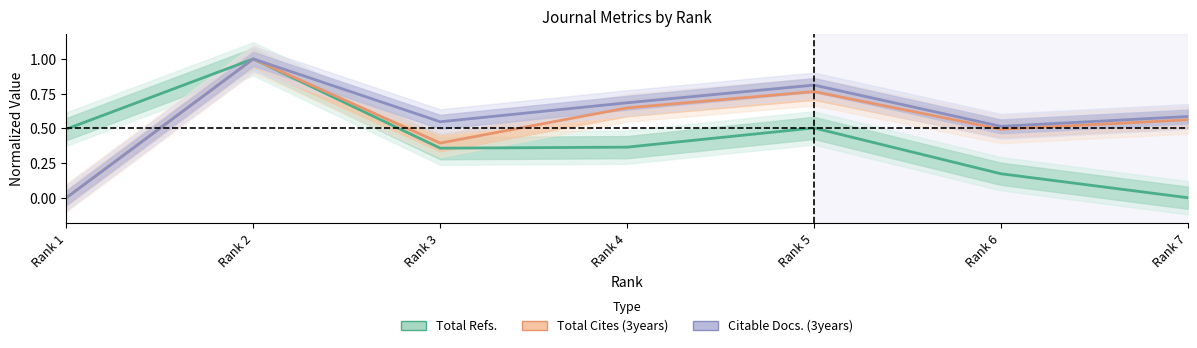

What is the difference between the maximum and minimum values in the Total Cites (3years) series?

1.0